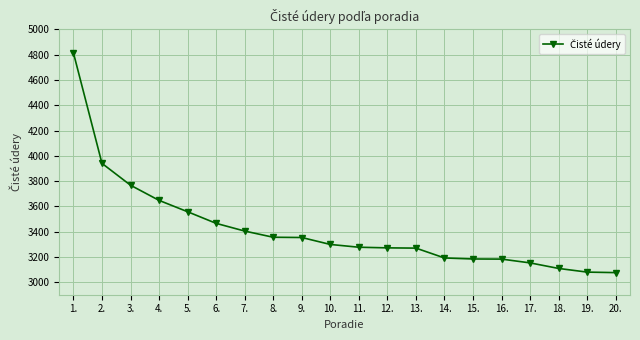

What is the label of the 4th point from the right?

17.